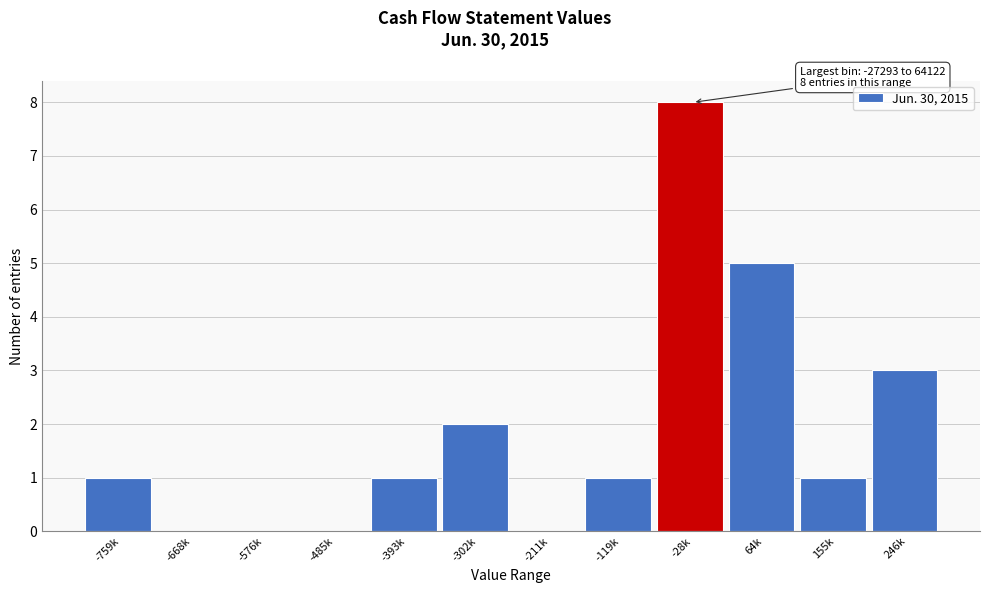

What is the maximum value shown in the chart?

8